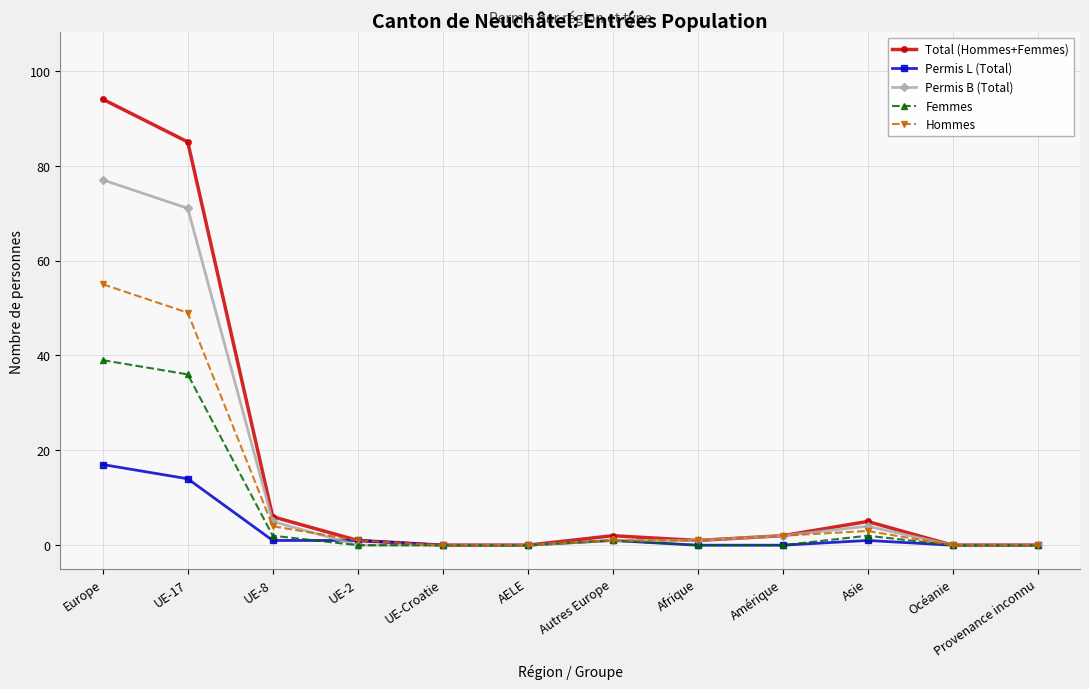

Which series has the largest range (max minus min)?

Total (Hommes+Femmes)